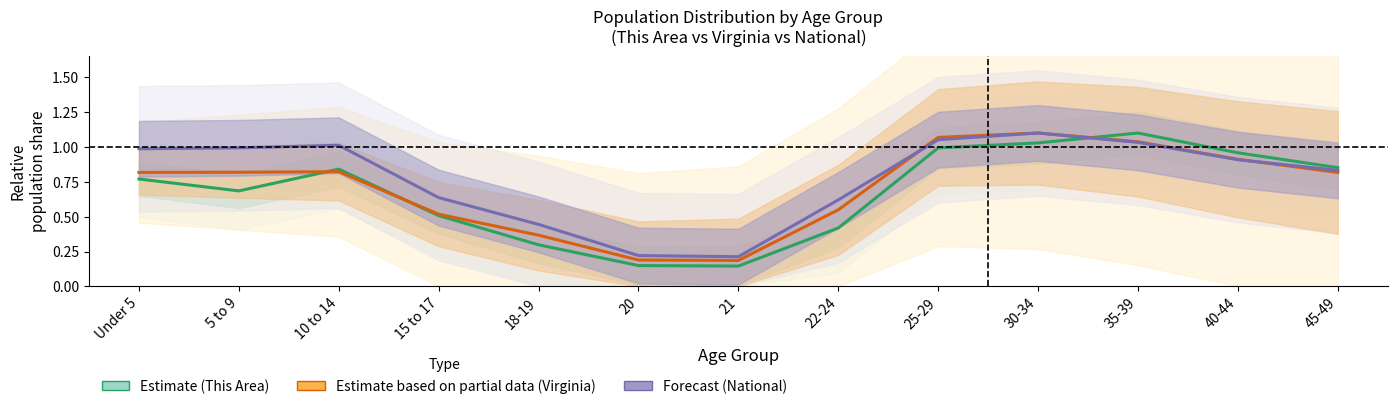

What is the lowest value of the Estimate based on partial data (Virginia) series?

0.2